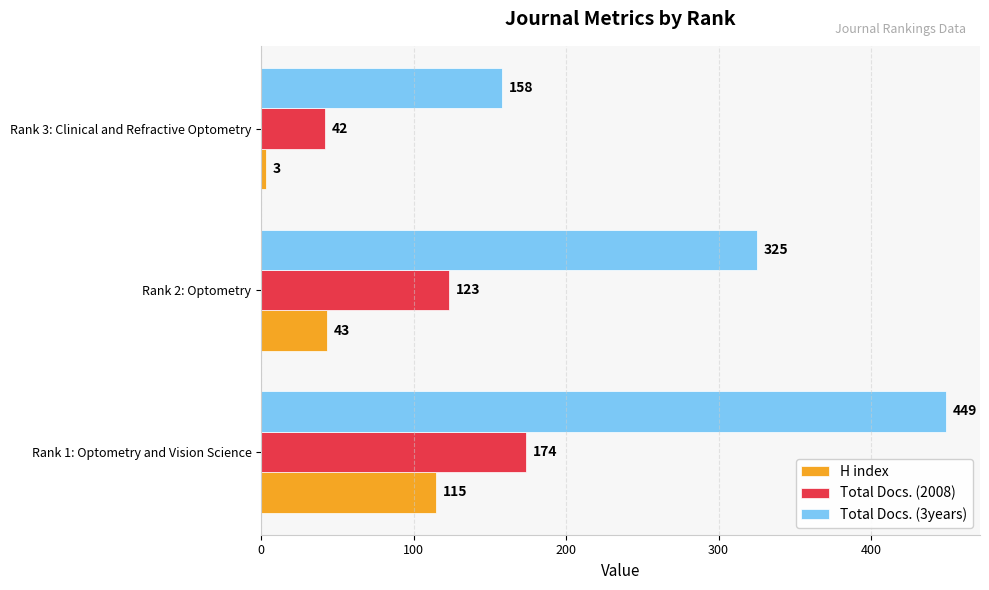

What is the sum of all Total Docs. (2008) values?

339